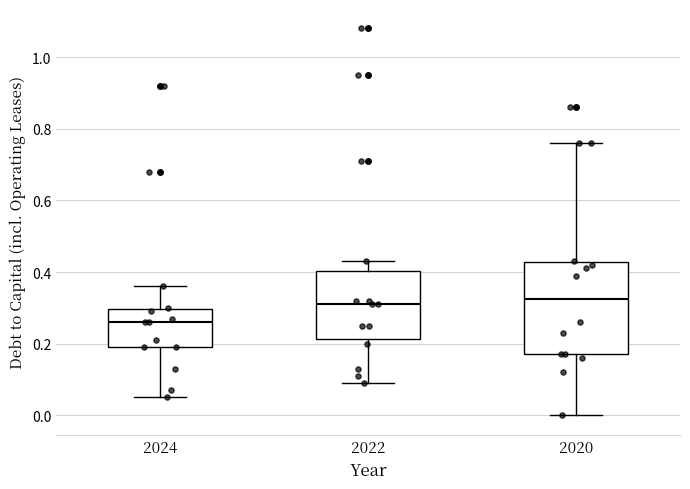

Where is the upper edge of the box at x = 2022 on the y-axis? The values are not printed on the chart, so give them approximately, as read against the axis.

0.40